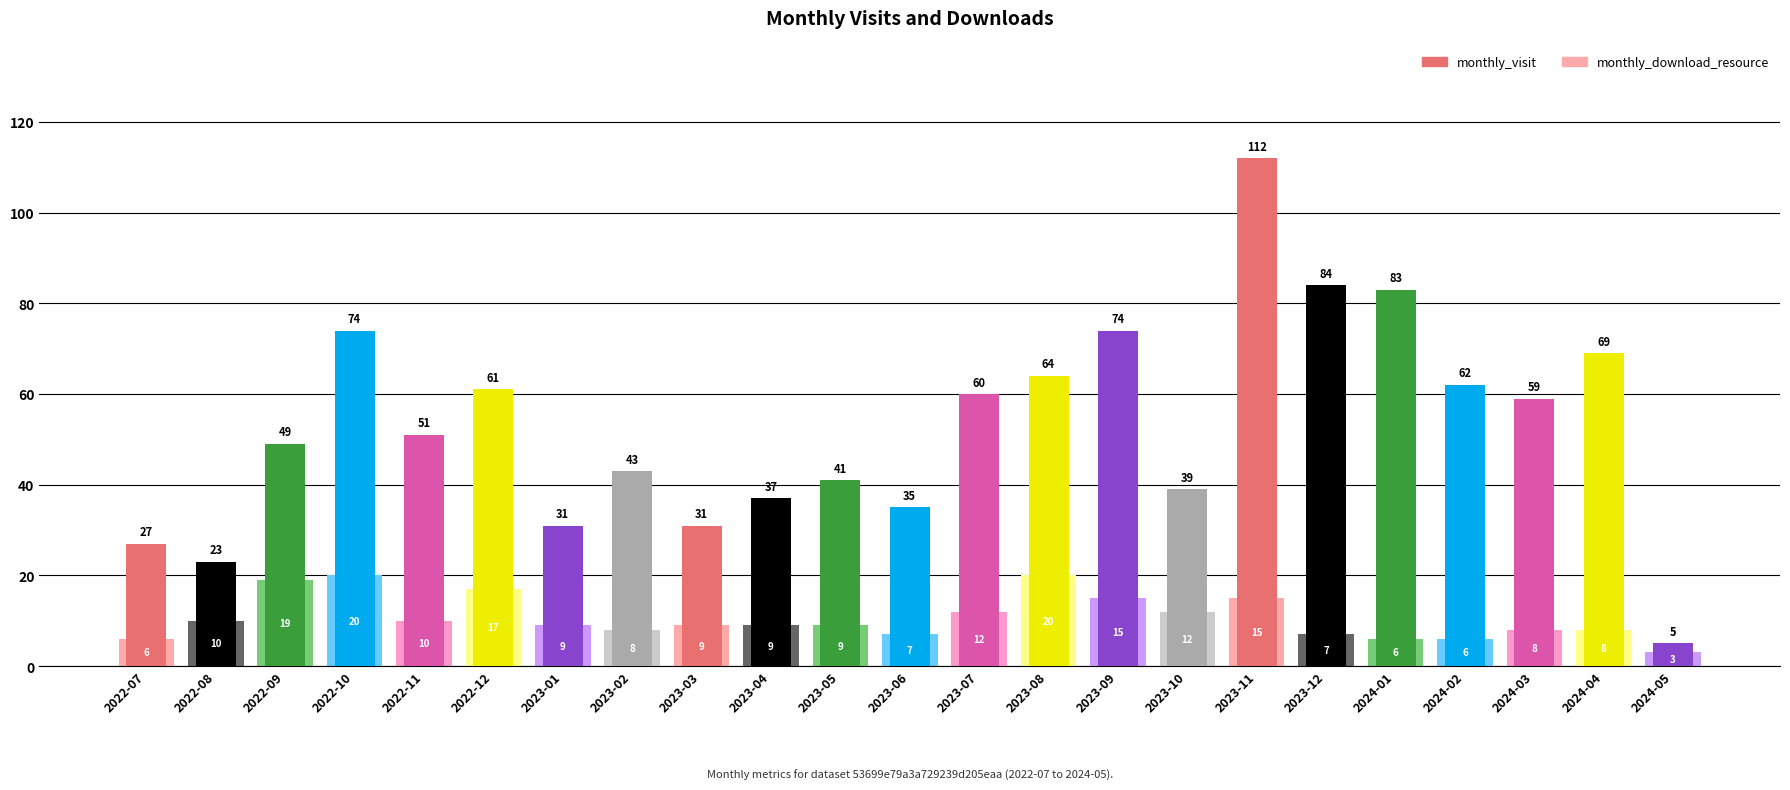

Which series has the largest total across all categories?

monthly_visit